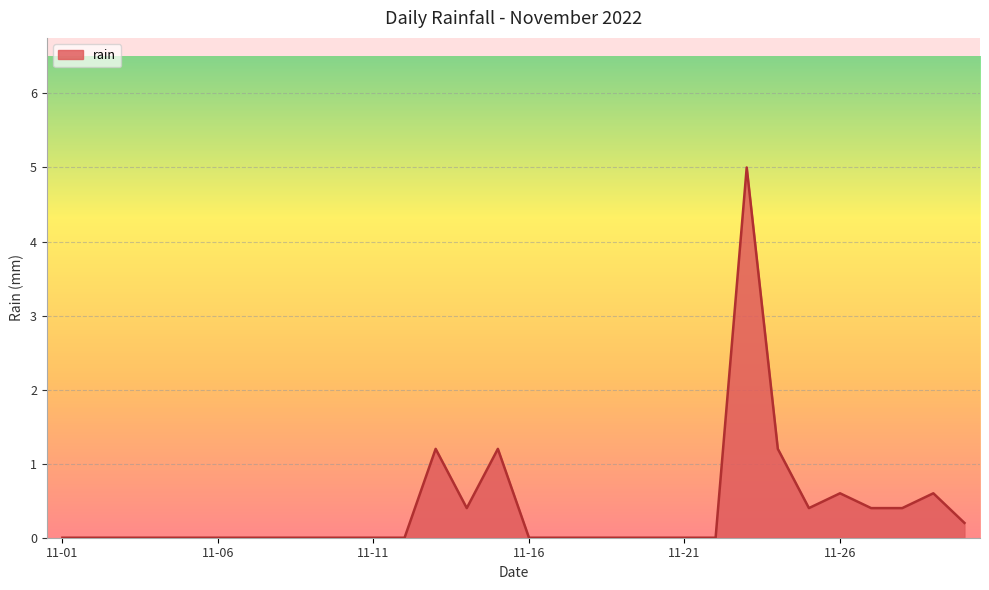

What is the maximum value shown in the chart?

5.0